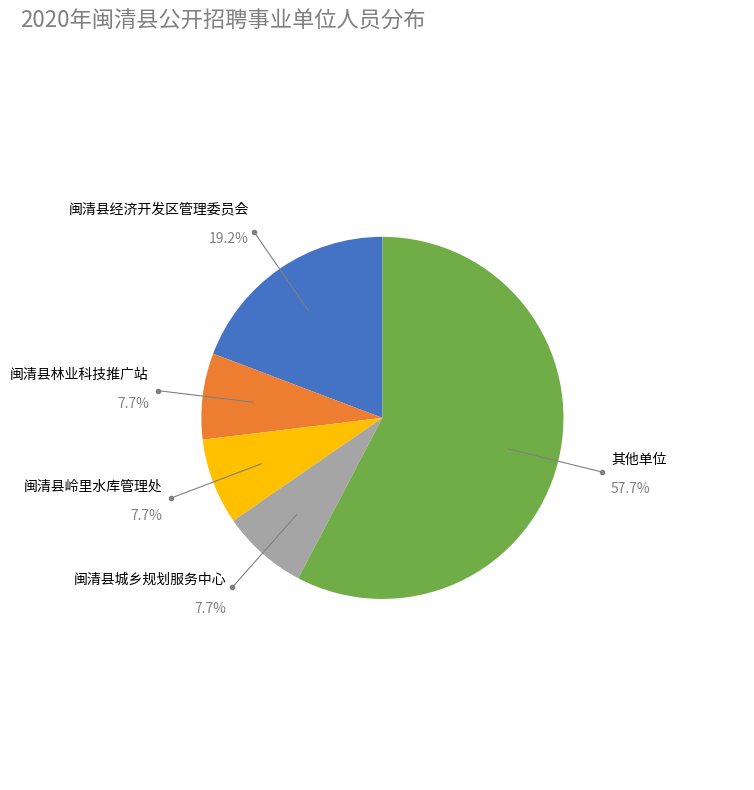

To the nearest percent, what is the combined percentage of 闽清县经济开发区管理委员会 and 闽清县岭里水库管理处?

27%